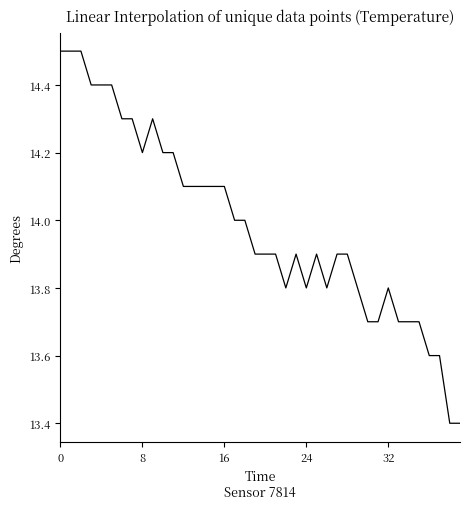

What is the minimum value shown in the chart?

13.4